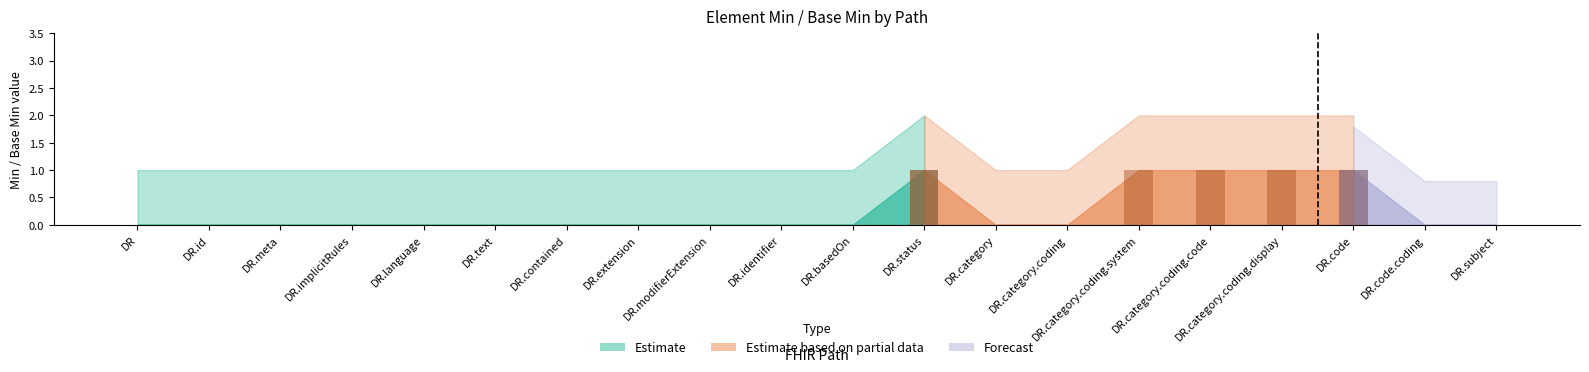

At which category is the sum across all series the highest?

DiagnosticReport.status